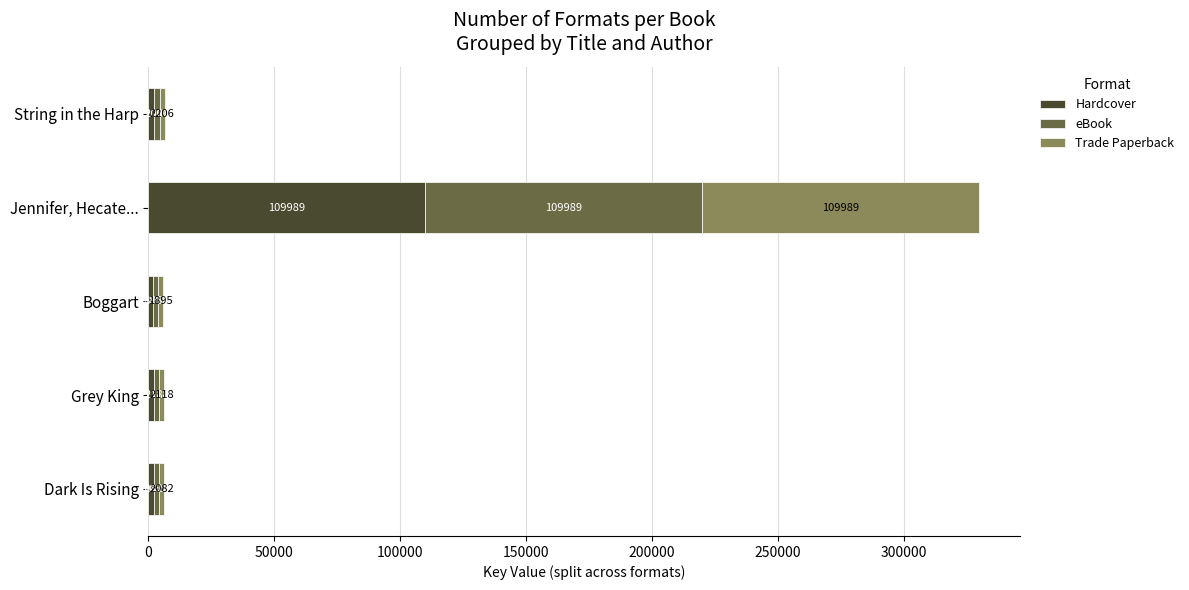

Count the number of categories in the chart.

5